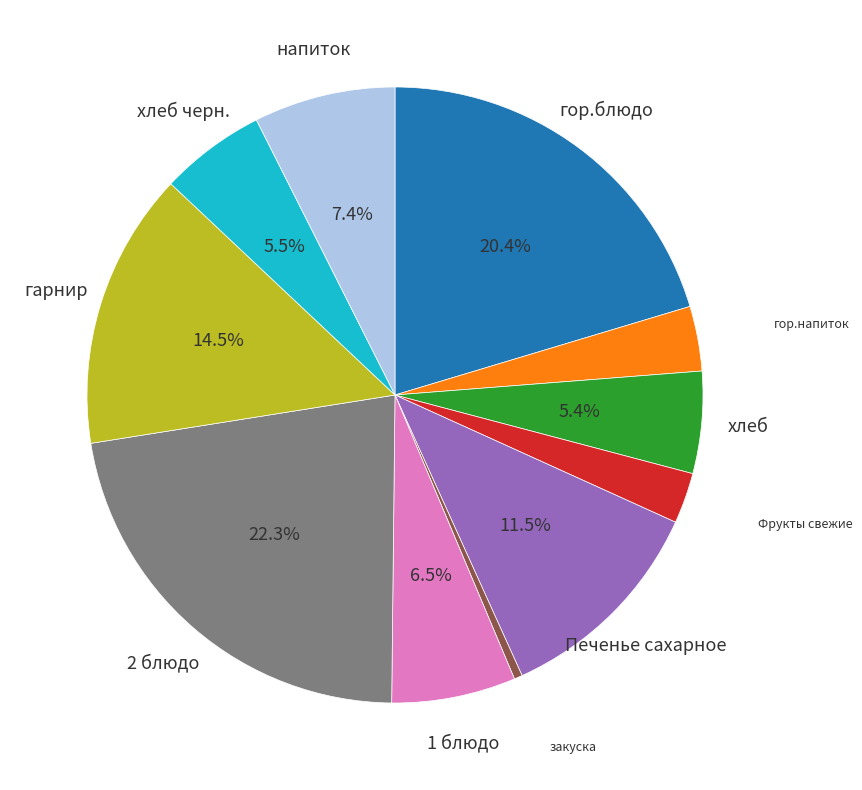

Is there a majority slice in this chart?

No